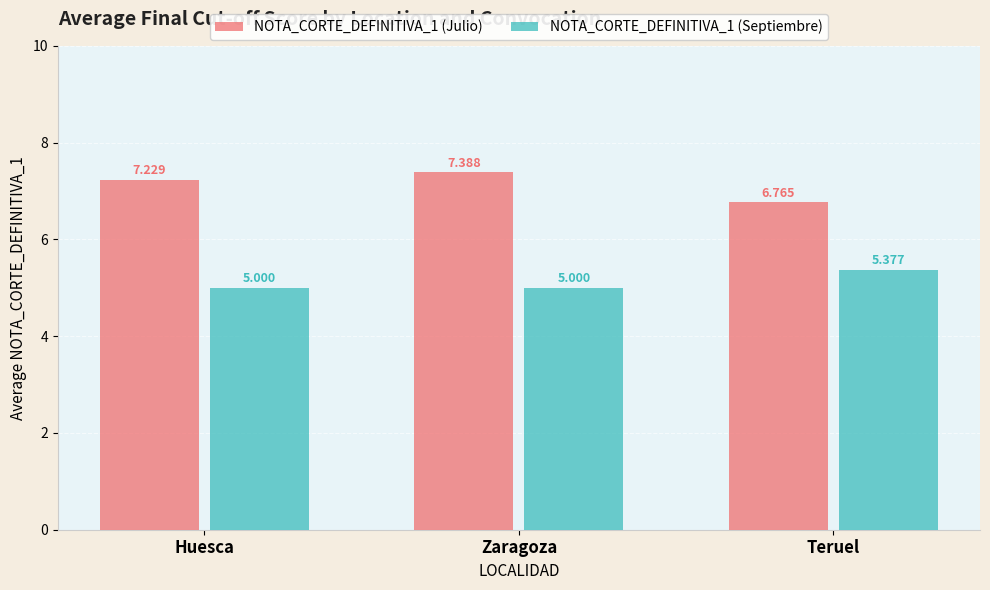

Are the bars grouped side by side (vs. stacked)?

Yes